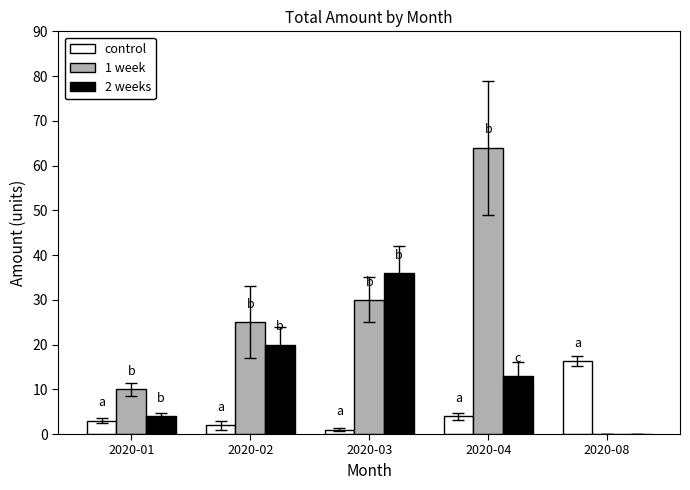

What value does the 2 weeks series have at 2020-01?

4.0